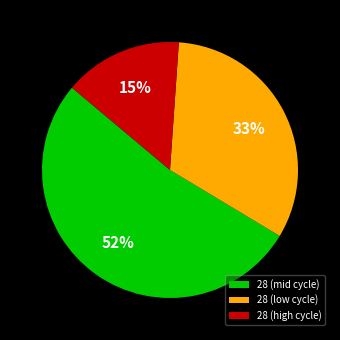

Is there any slice that represents more than half of the pie?

Yes